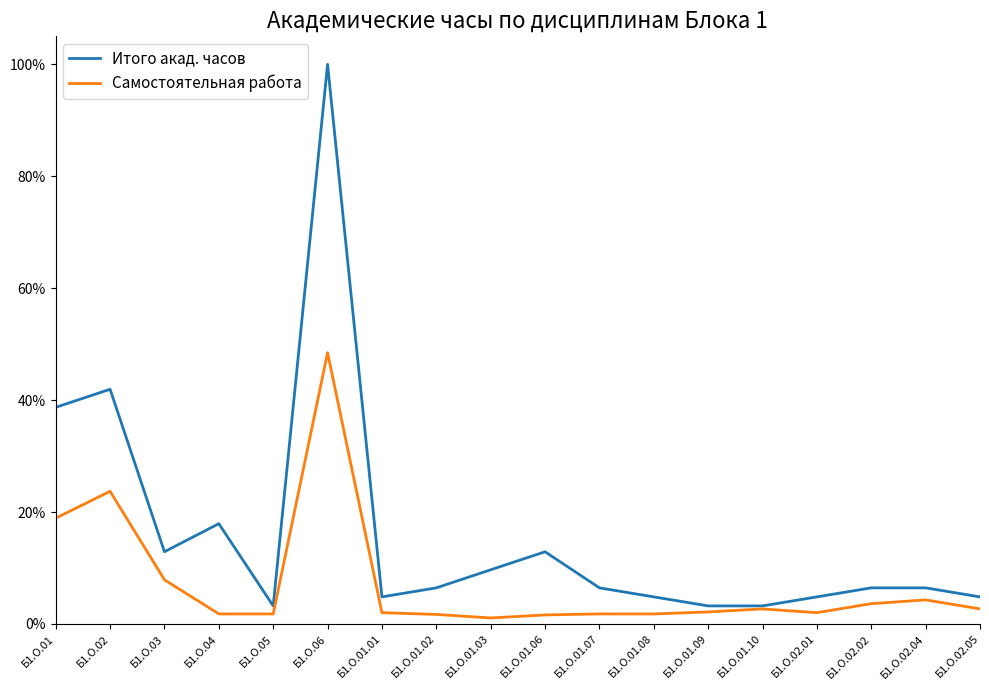

True or false: Итого акад. часов has a value of 0.2 at Б1.О.04.

True